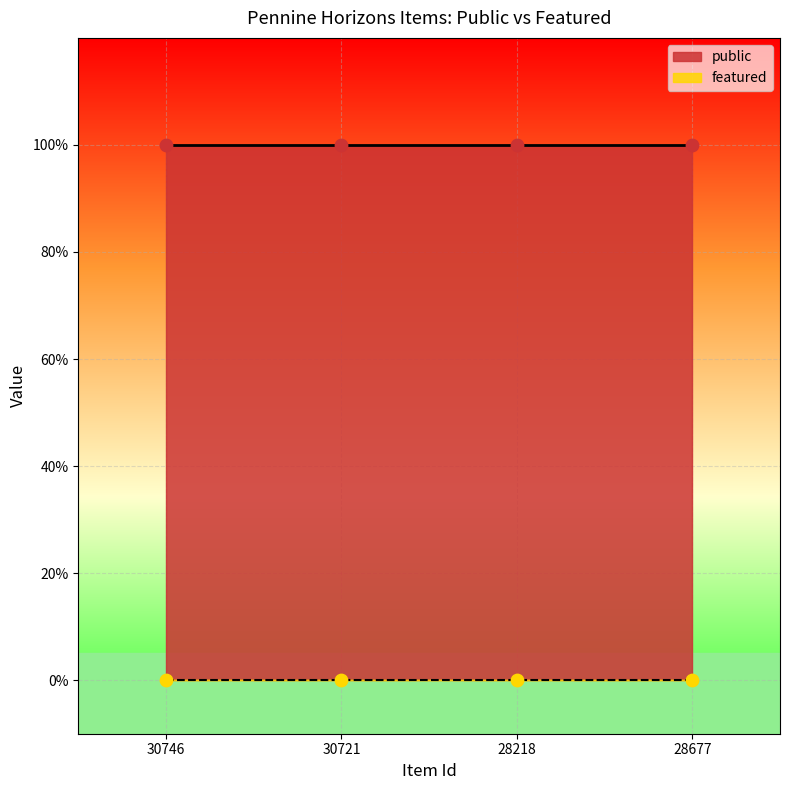

Is the value of featured at 28218 greater than the value of public at 30746?

No